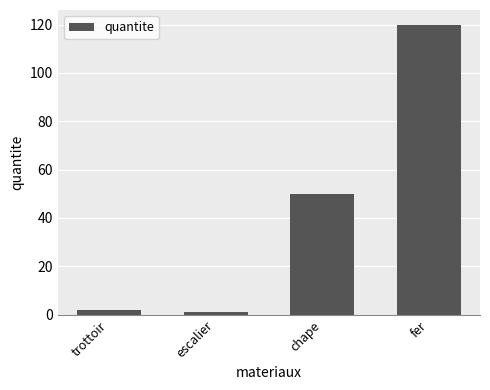

Which label corresponds to the largest value in the chart?

fer